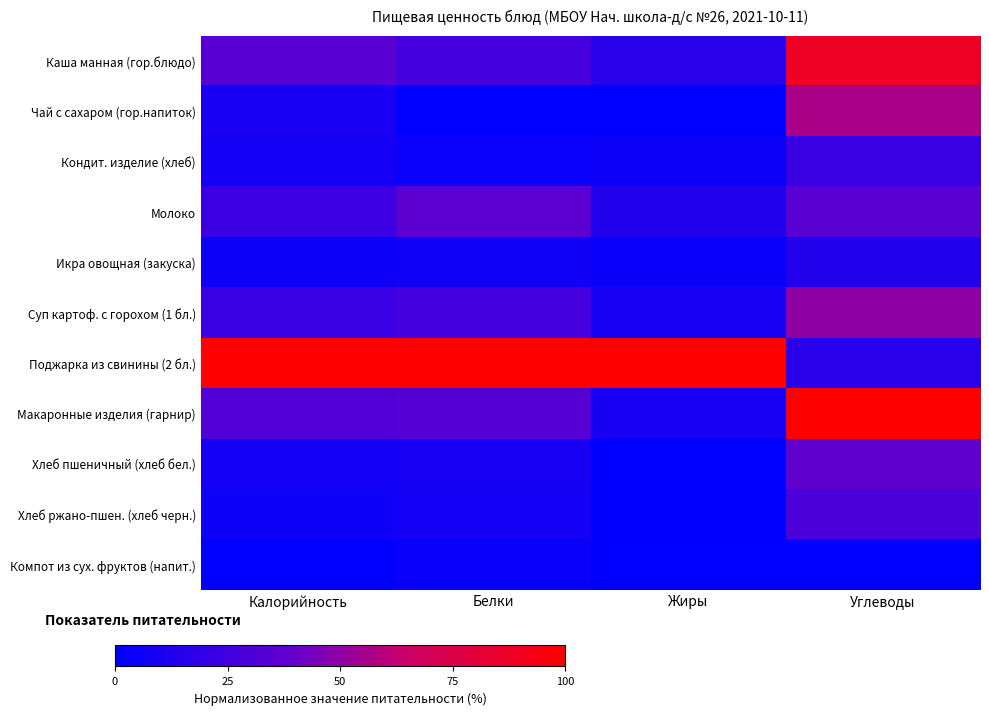

At which category does the chart reach its peak across all series?

Калорийность